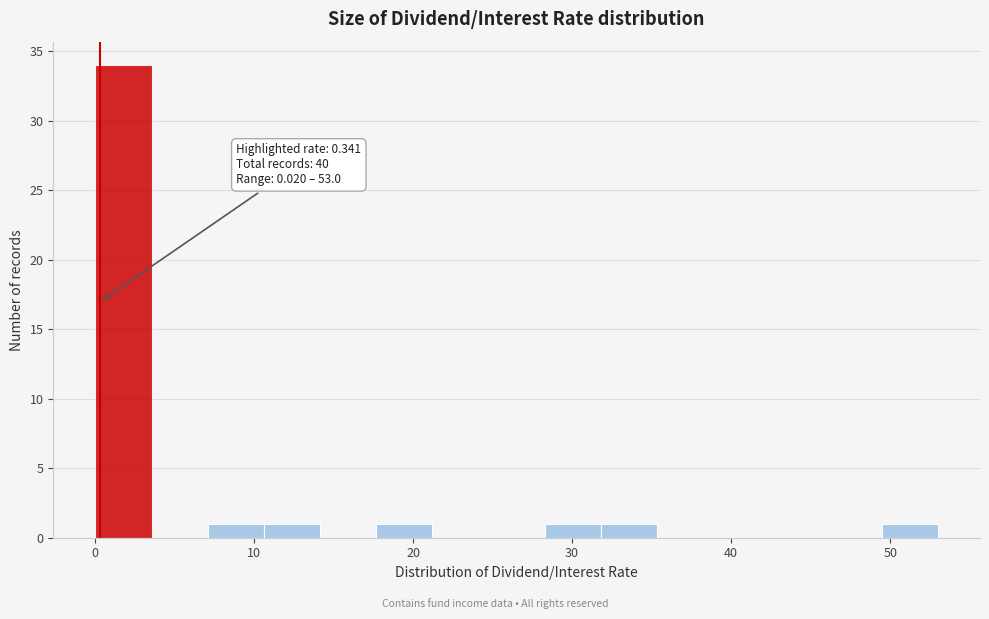

Around what value on the x-axis is the tallest bar? Give the approximate position of its centre, as read against the axis.

2